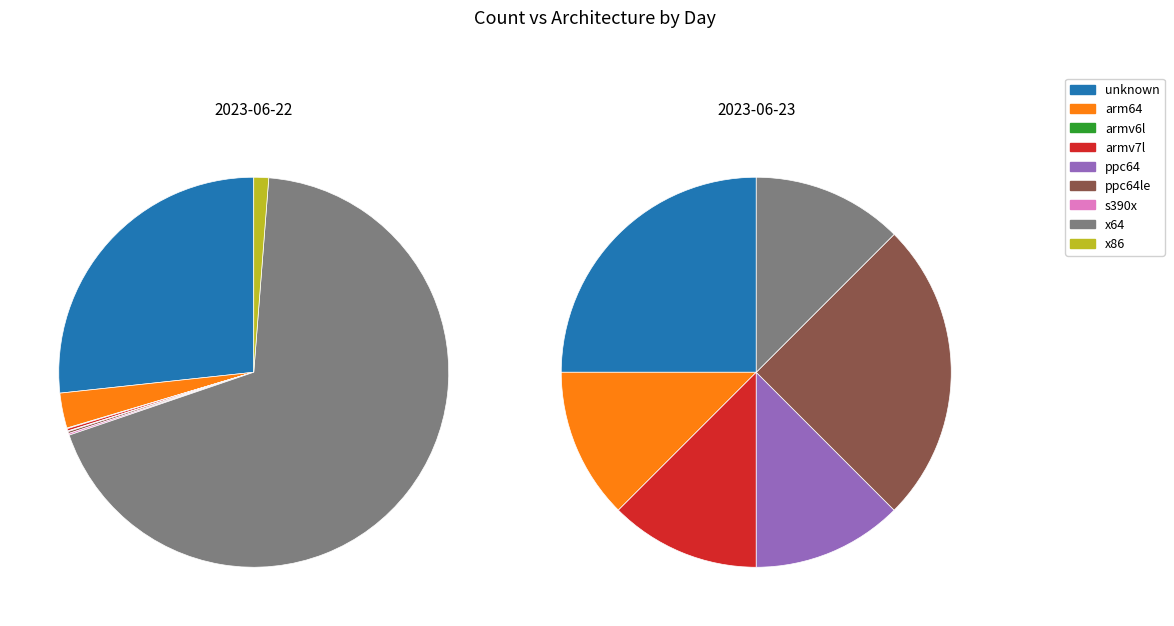

Count the number of slices in the pie.

9